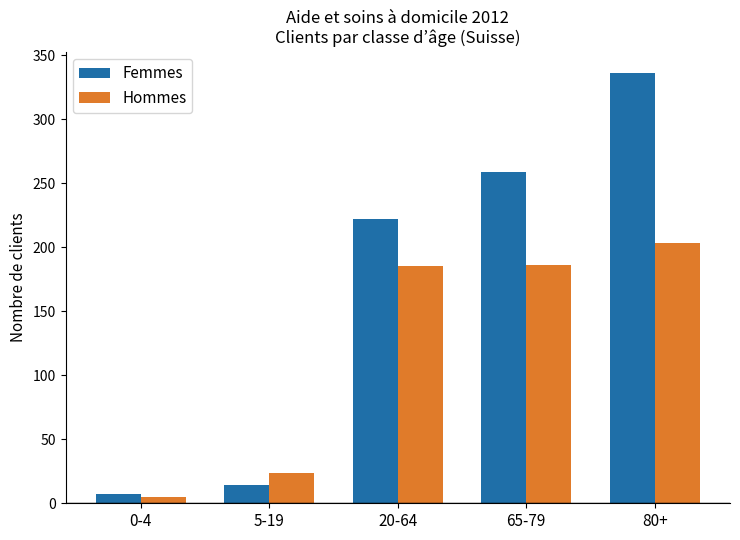

What is the difference between the maximum and minimum values in the Hommes series?

198